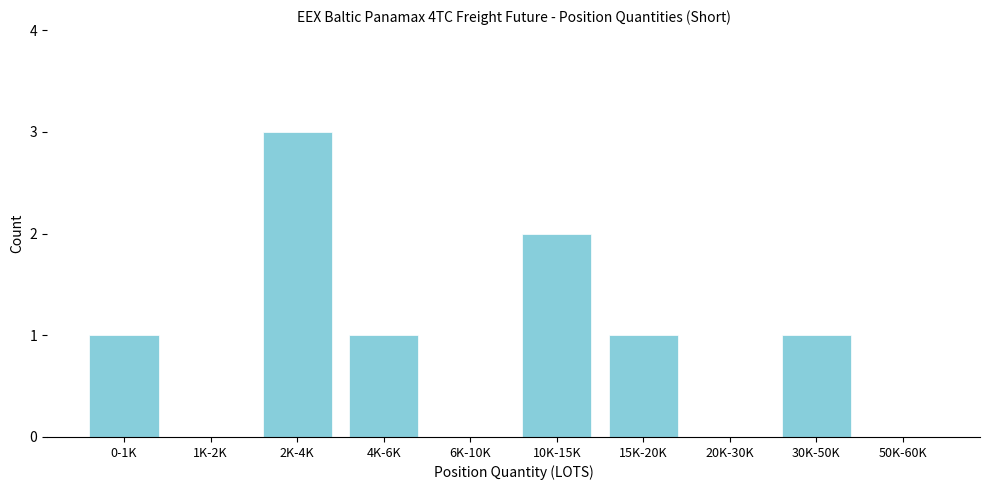

Reading left to right, list all the values displayed in this chart.

0-1K=1	1K-2K=0	2K-4K=3	4K-6K=1	6K-10K=0	10K-15K=2	15K-20K=1	20K-30K=0	30K-50K=1	50K-60K=0